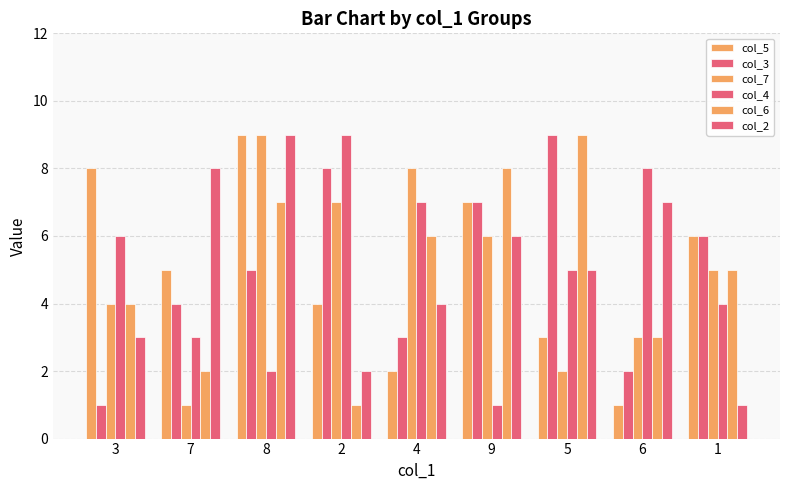

How many series are shown in this chart?

6